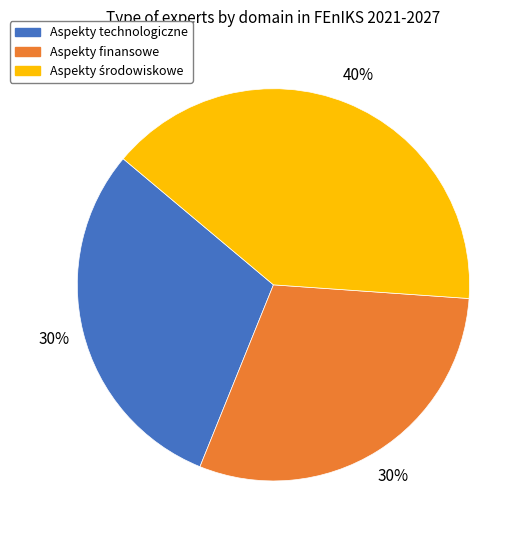

Is it true that Aspekty finansowe is 30% of the pie?

True